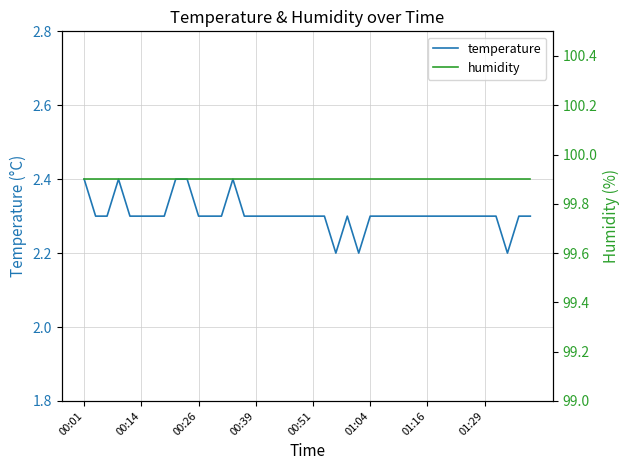

What is the lowest value of the humidity series?

99.9